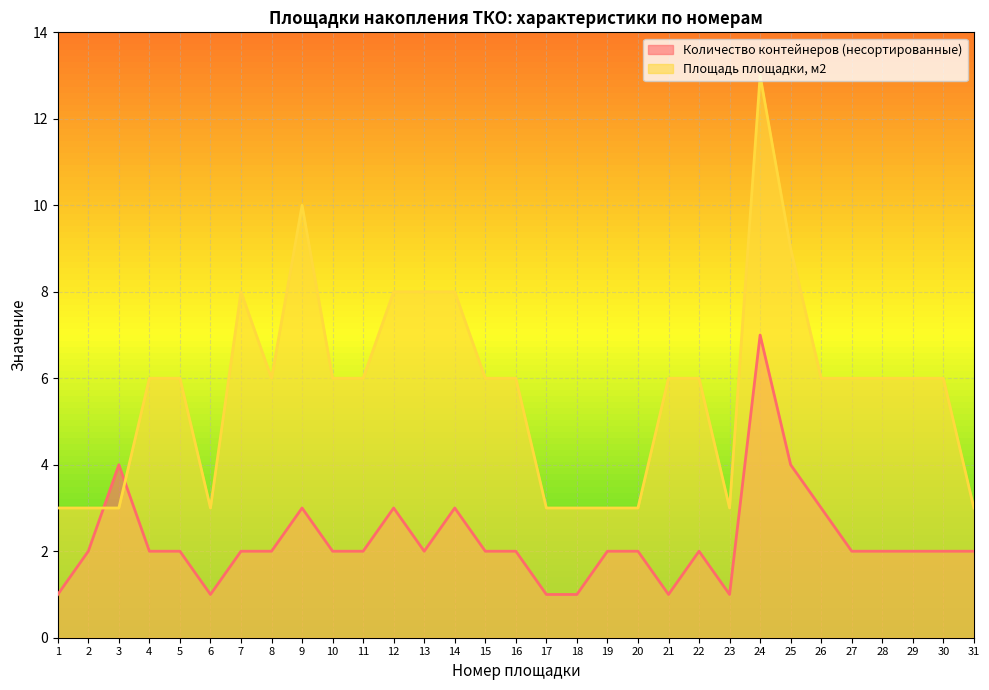

At which category does Площадь площадки, м2 reach its first local peak?

7